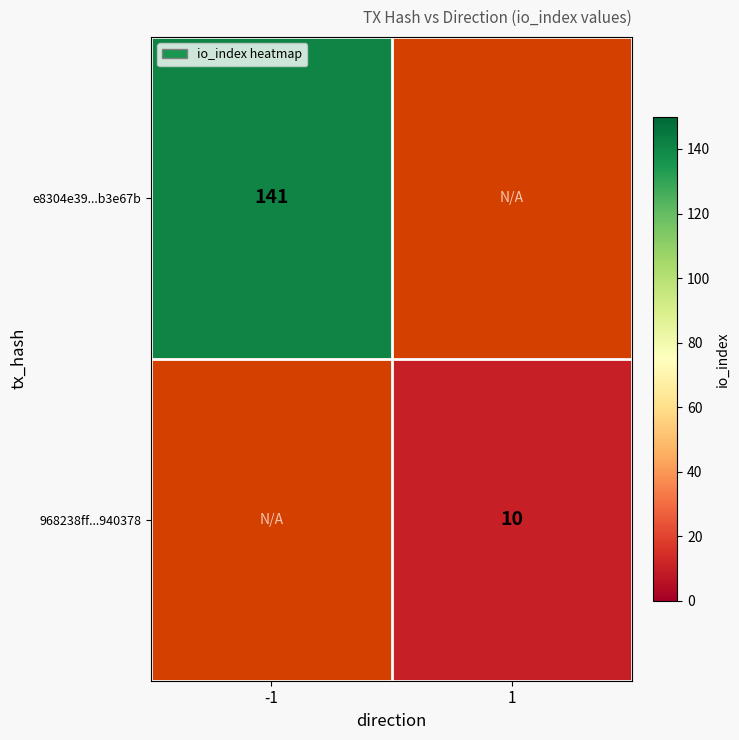

True or false: 968238ff...940378 has a value of 3 at 1.

False